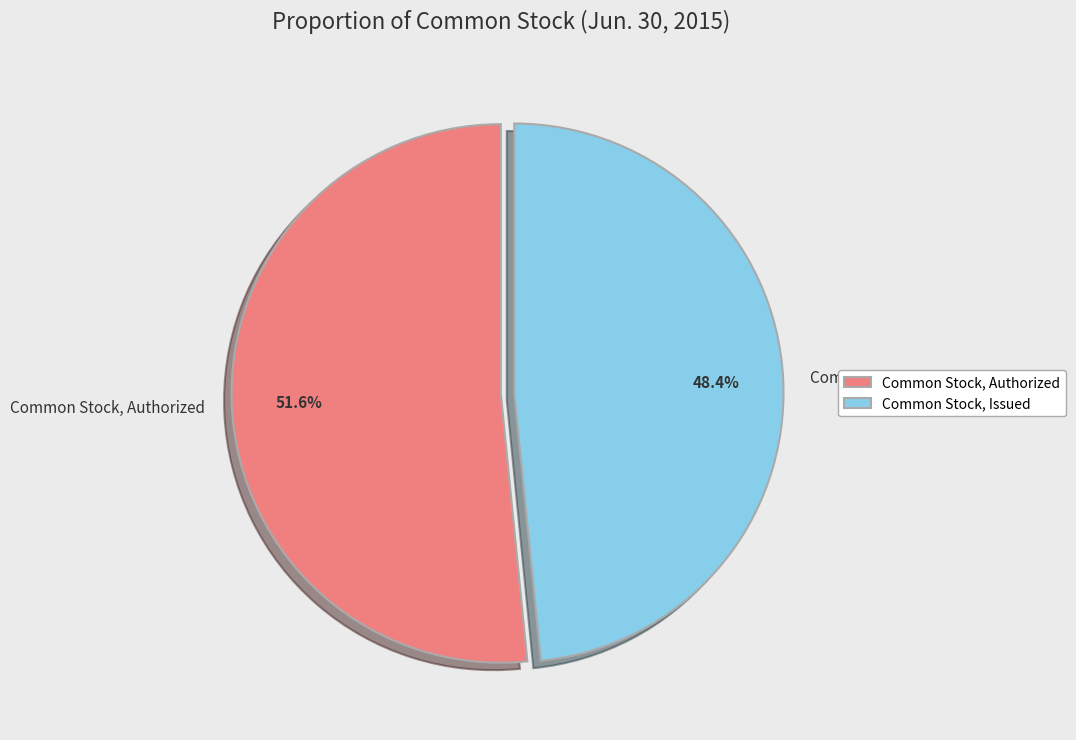

What is the smallest slice in the pie chart?

Common Stock, Issued